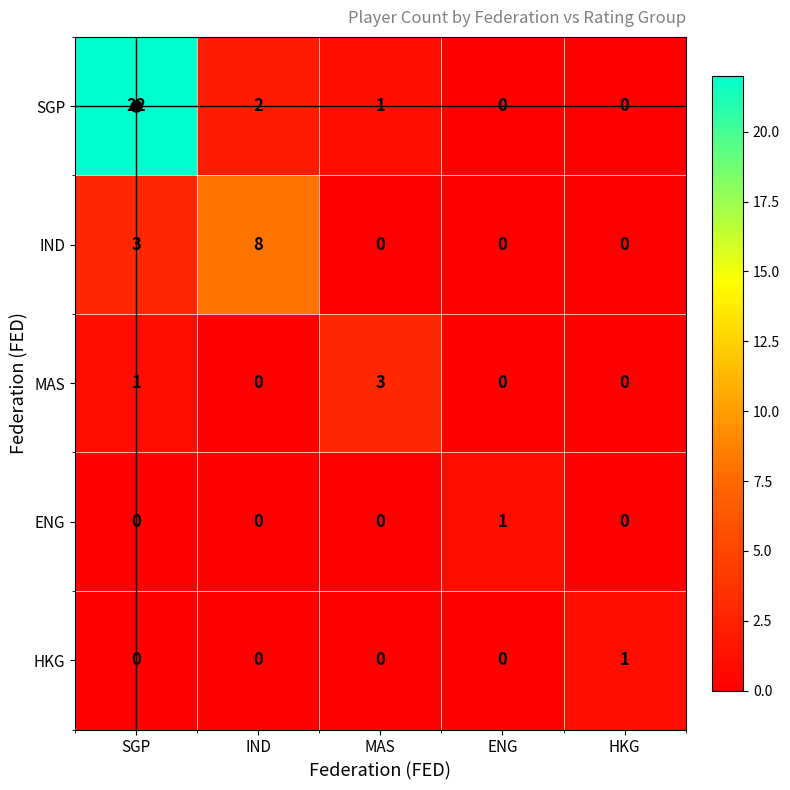

Which series has the widest spread of values?

SGP